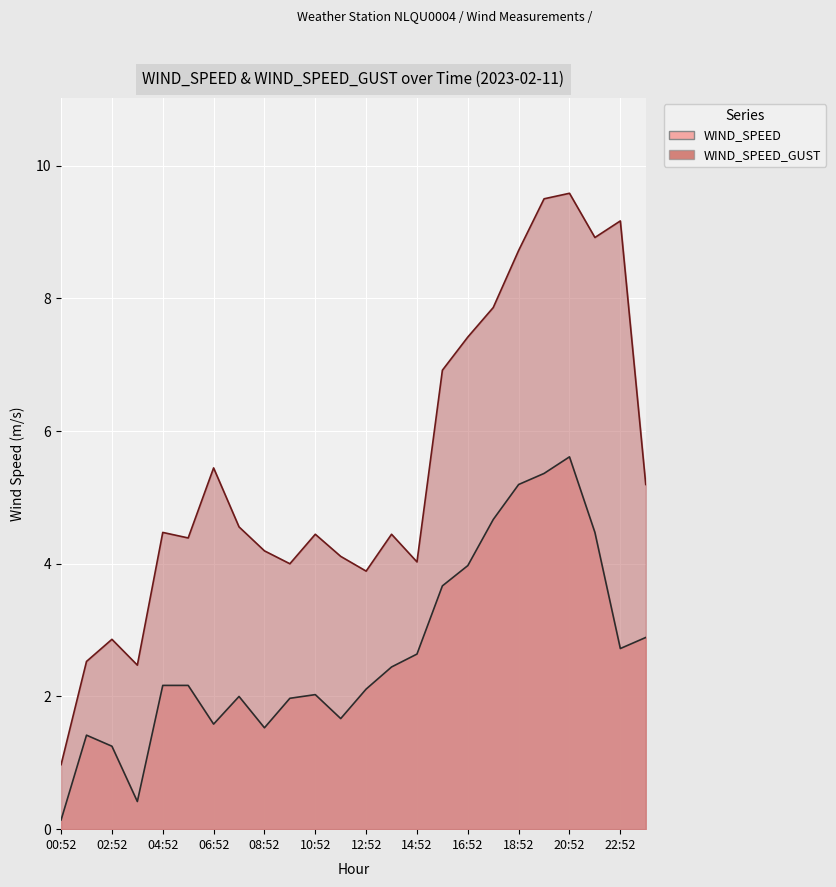

The value of WIND_SPEED at 05:52 is 1.1. True or false?

False